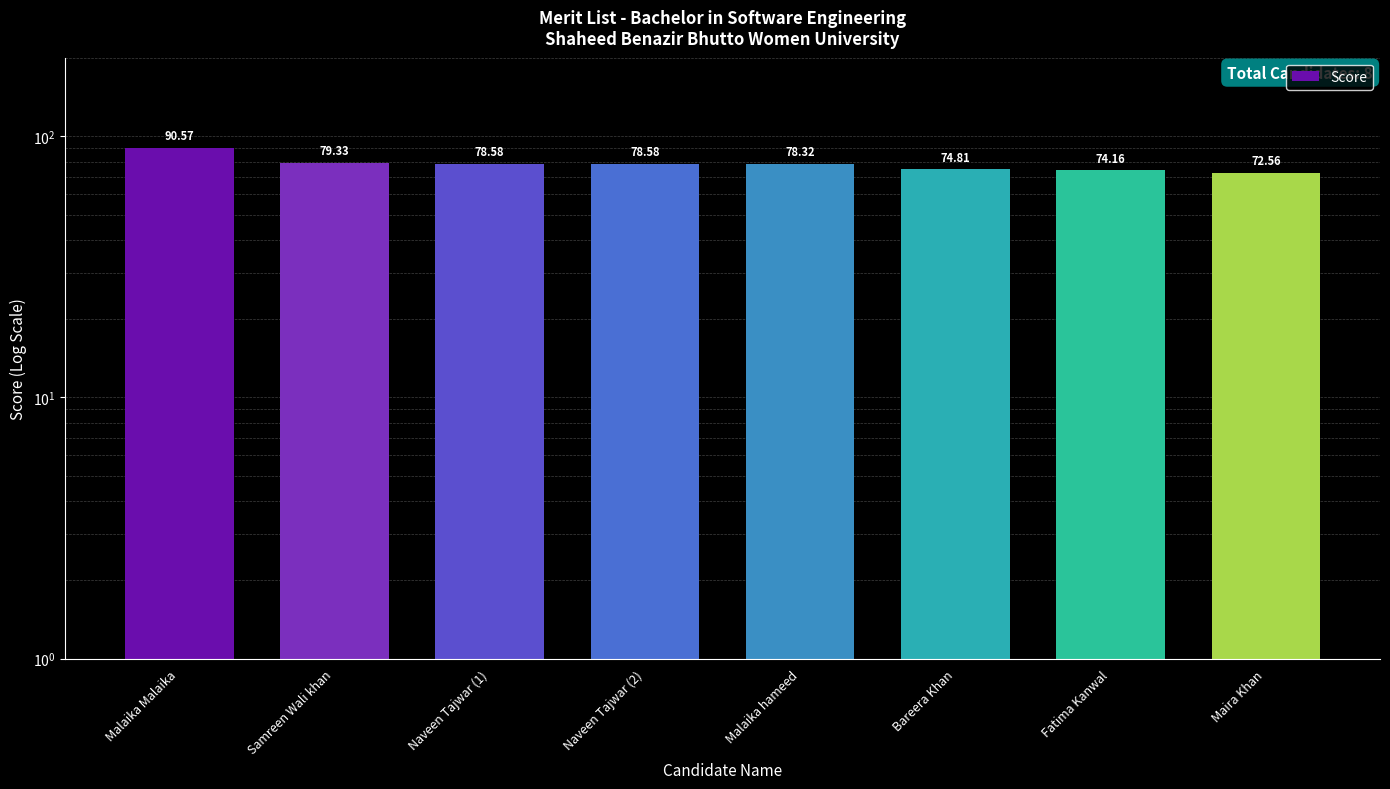

Approximately how many times larger is the value at Malaika Malaika compared to Samreen Wali khan?

1.1